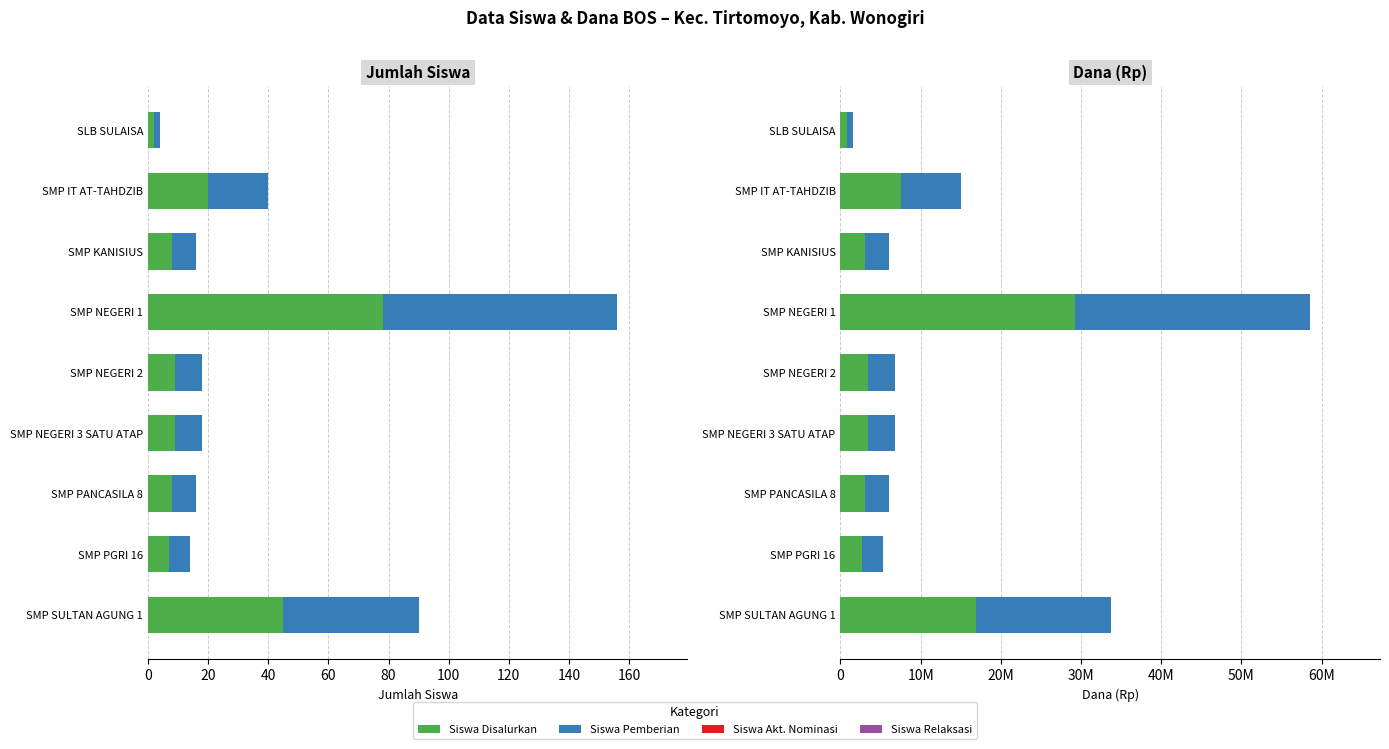

What is the difference between the Siswa Disalurkan values at SMP IT AT-TAHDZIB and SMP NEGERI 1?

58